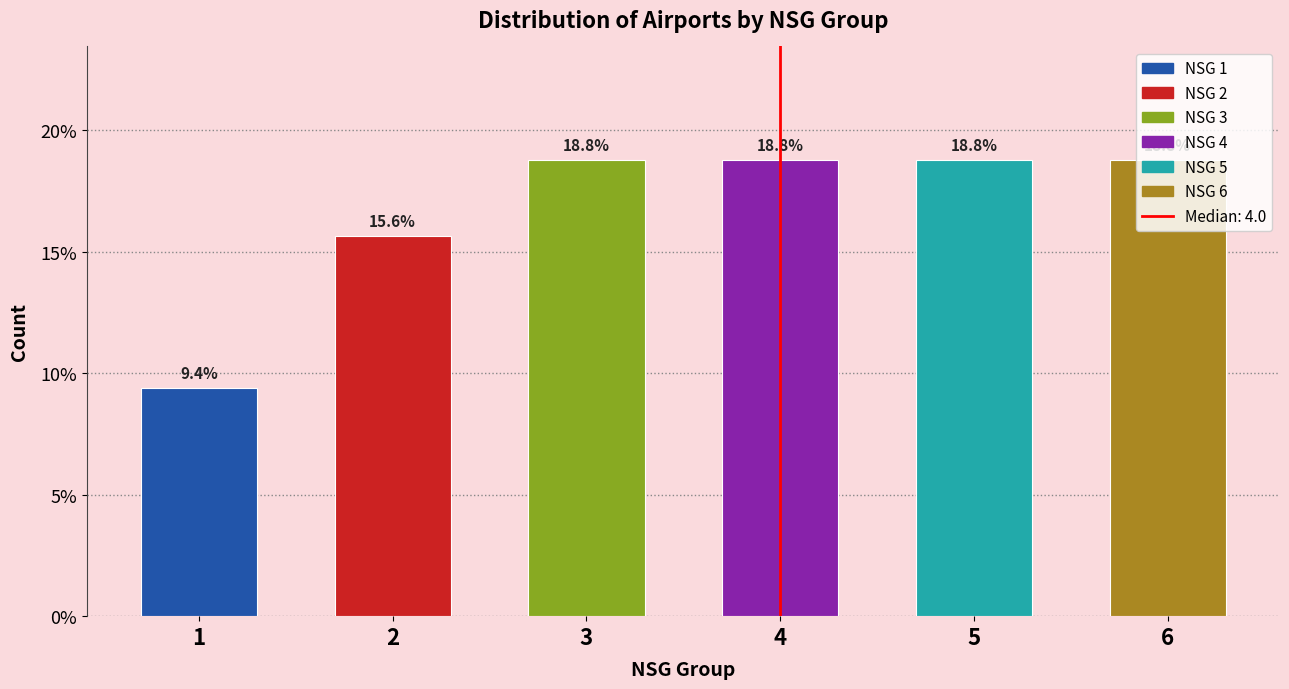

What is the maximum value shown in the chart?

18.8